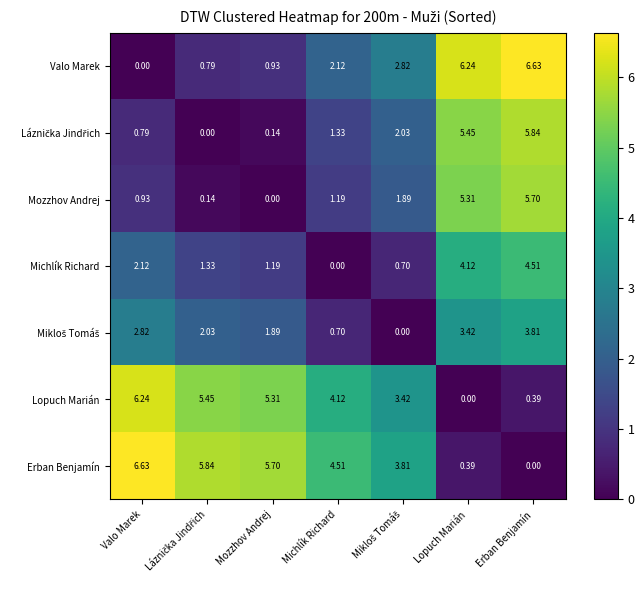

Which series has the largest total across all categories?

Erban Benjamín